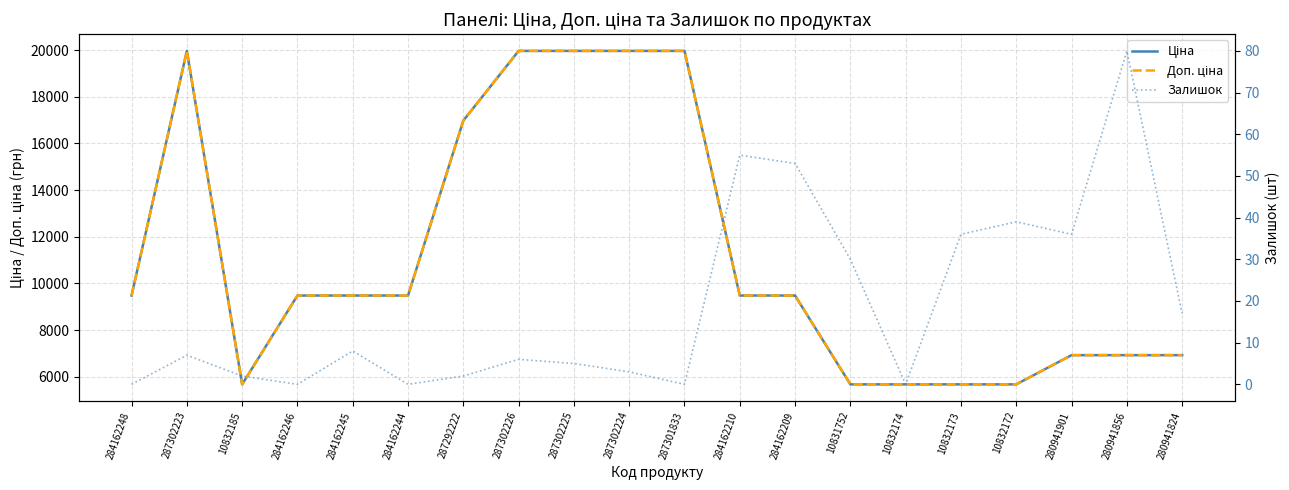

In Доп. ціна, how many points are lower than both neighbors (excluding endpoints)?

1